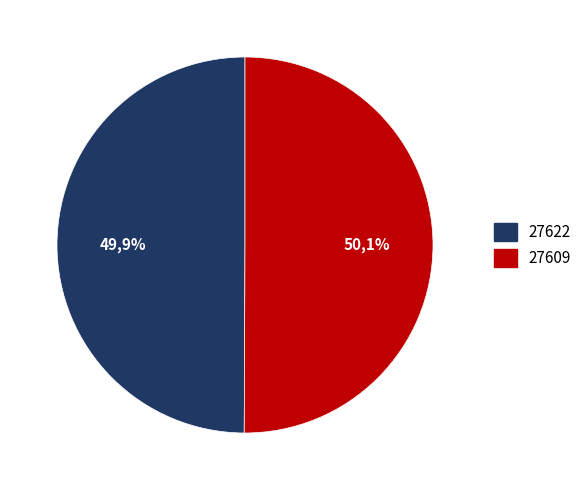

Is 27609 the majority of the pie?

Yes